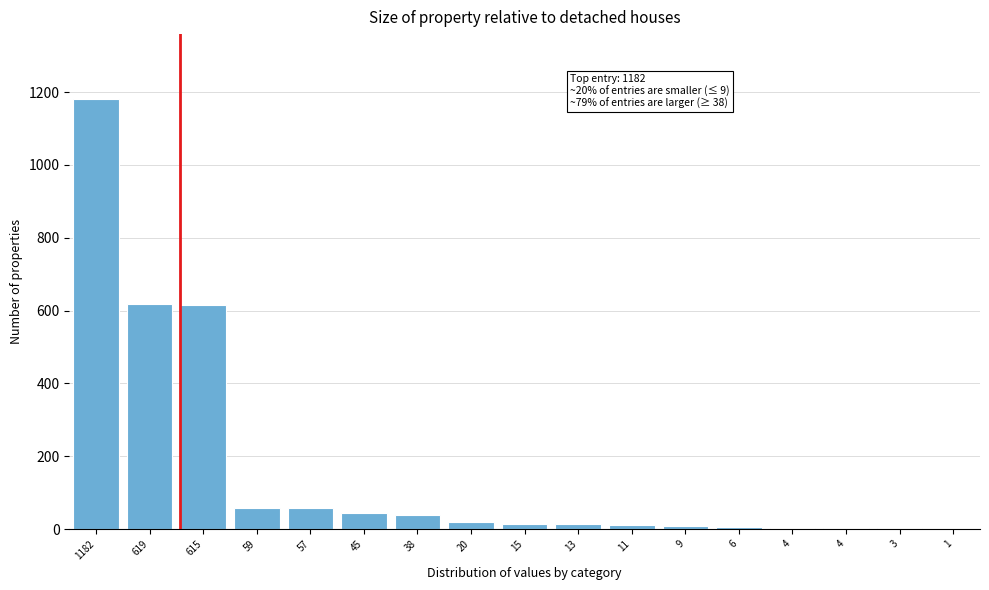

Are the bars horizontal?

No